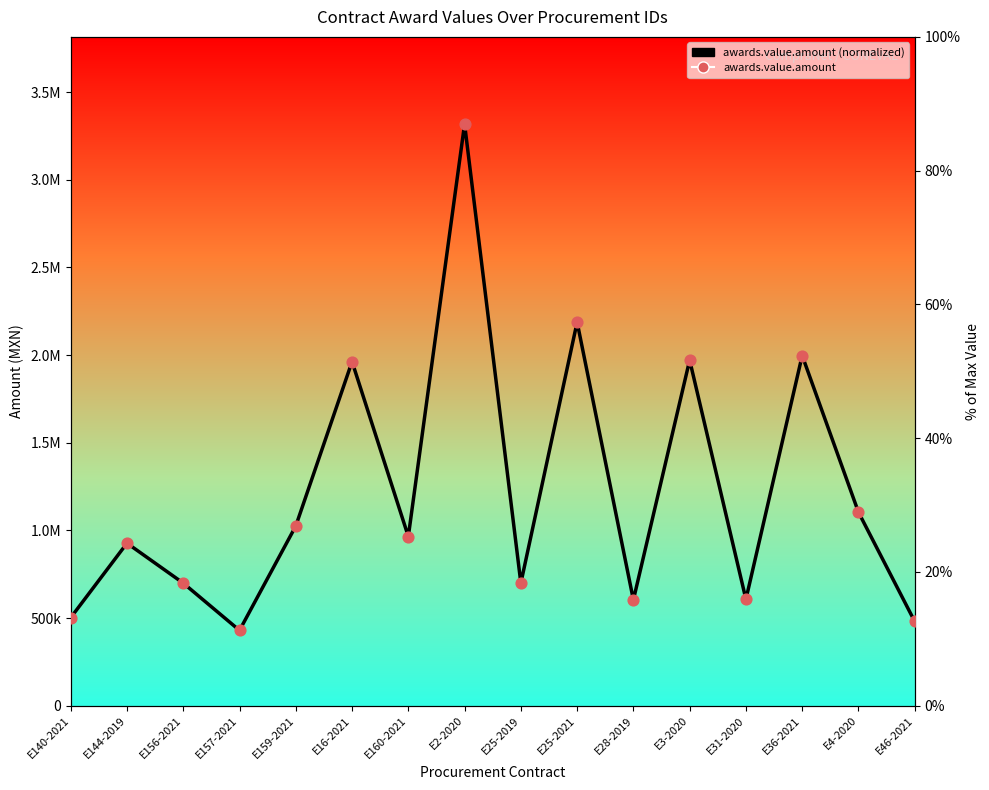

Which series reaches the minimum Y coordinate?

awards.value.amount